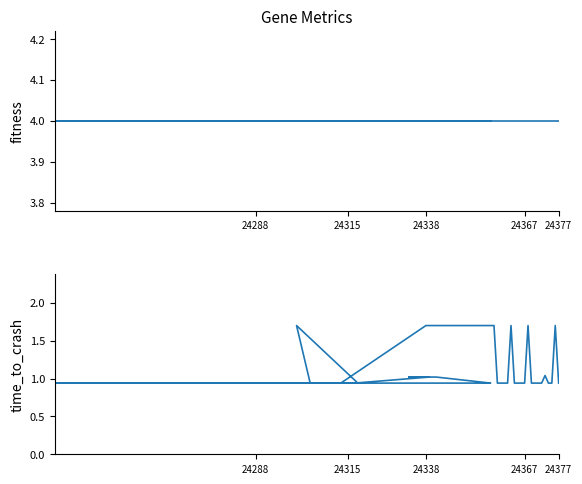

Is the value of fitness at 24288 greater than the value of time_to_crash at 30?

Yes